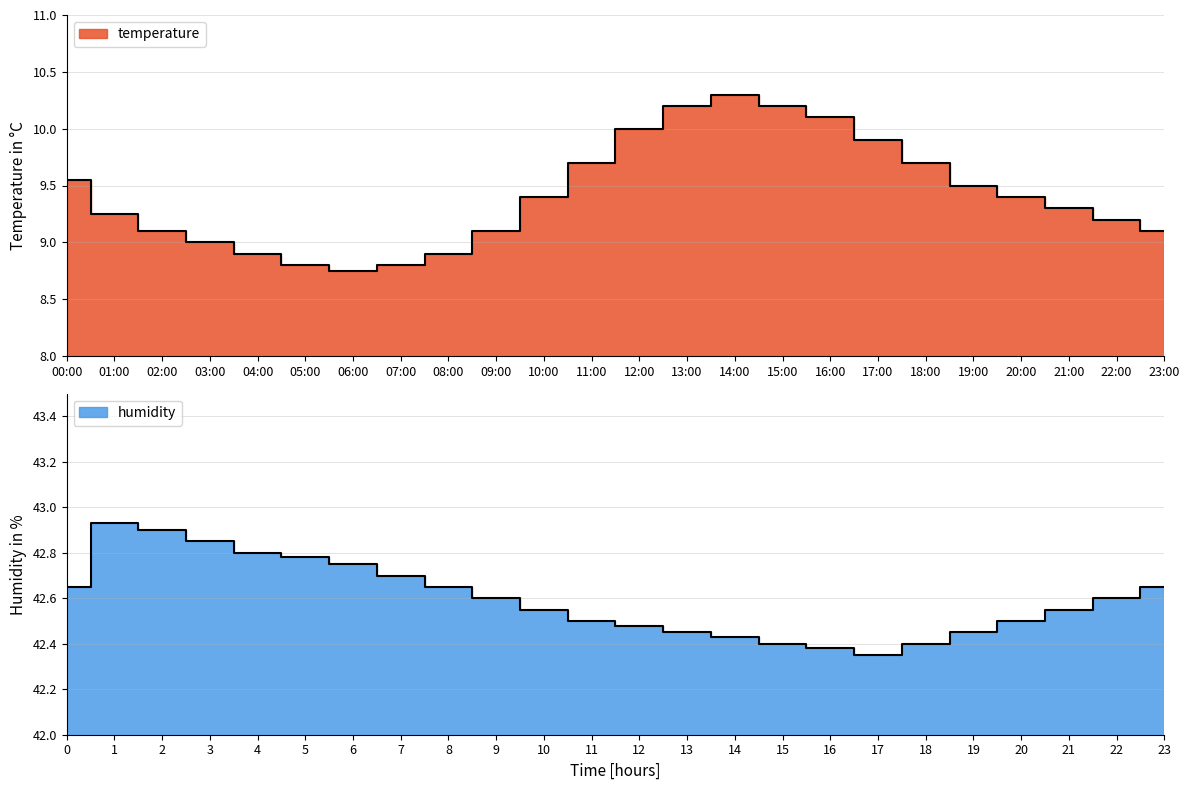

Rank the series at 16:00 from lowest to highest value.

temperature, humidity